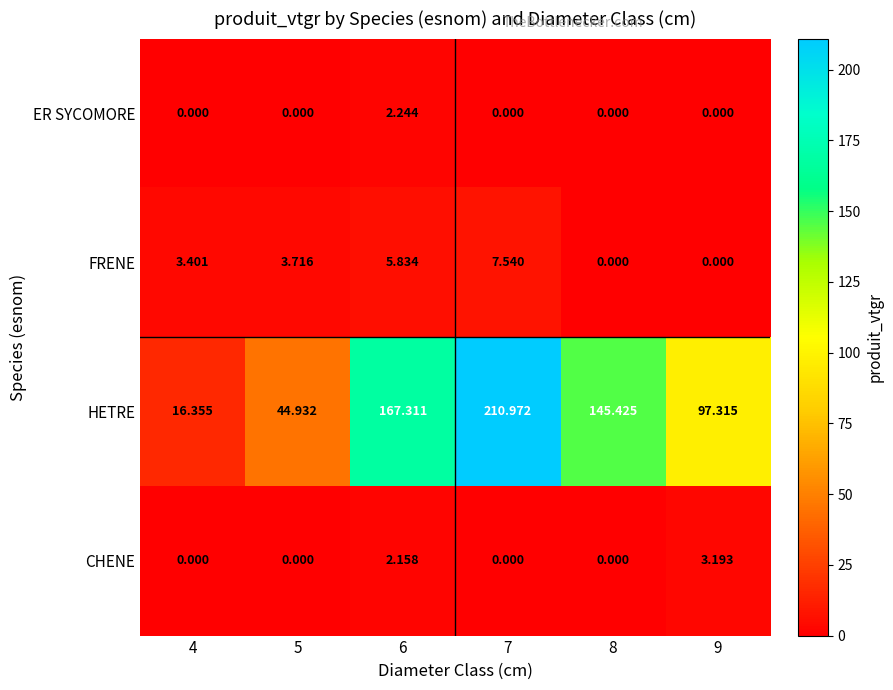

Which series has the largest total across all categories?

HETRE